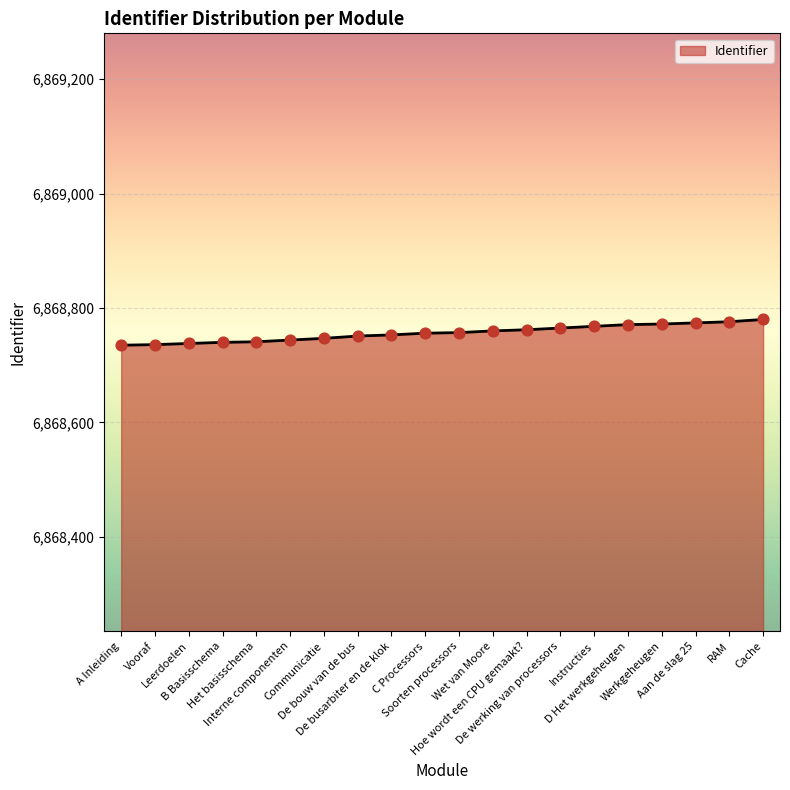

Approximately how many times larger is the value at C Processors compared to Werkgeheugen?

1.0